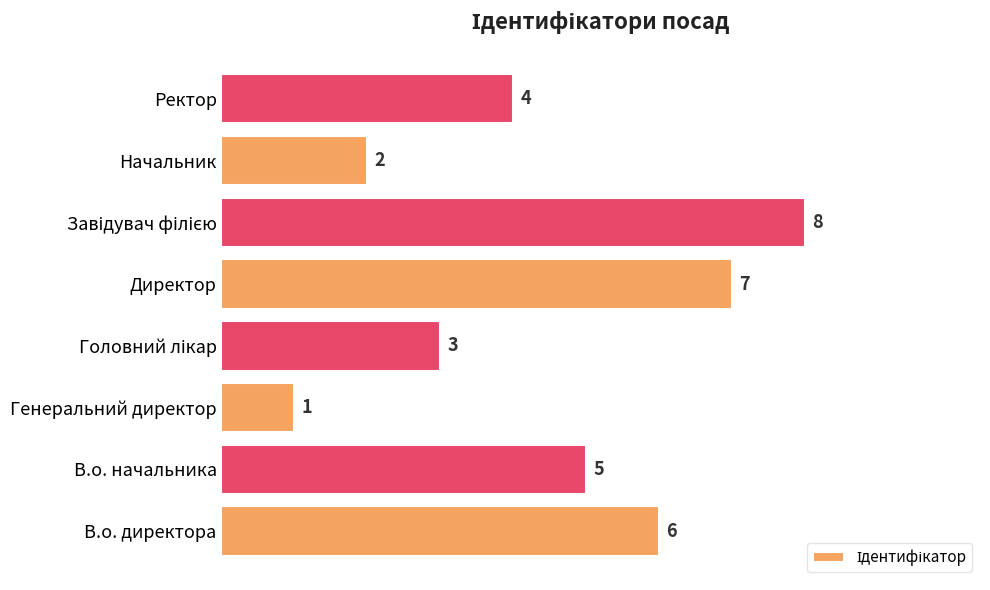

True or false: the data shows 3 at В.о. начальника.

False